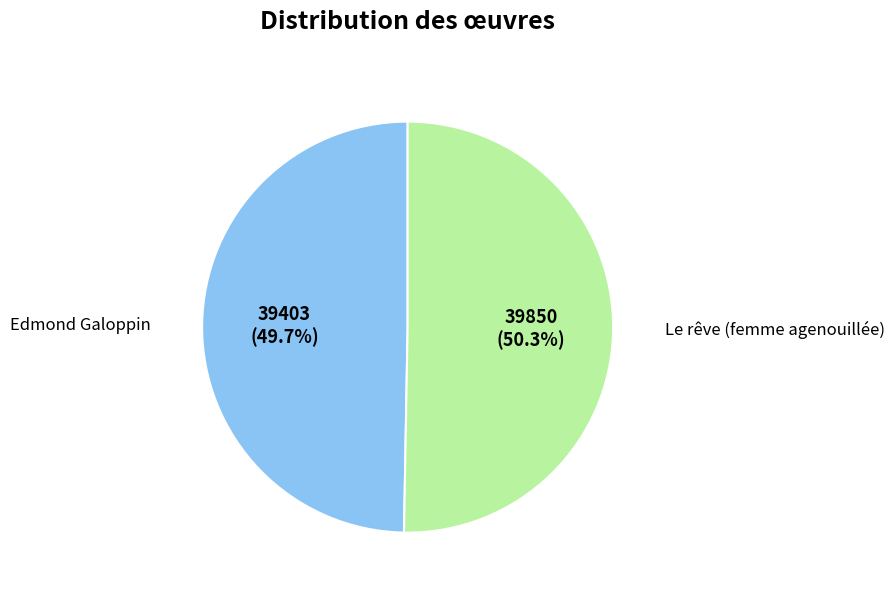

Count the number of slices in the pie.

2